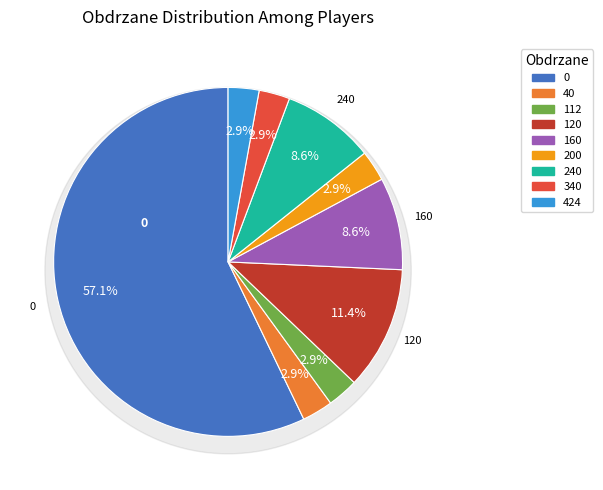

Approximately how many times larger is the value at 0 compared to 120?

5.0